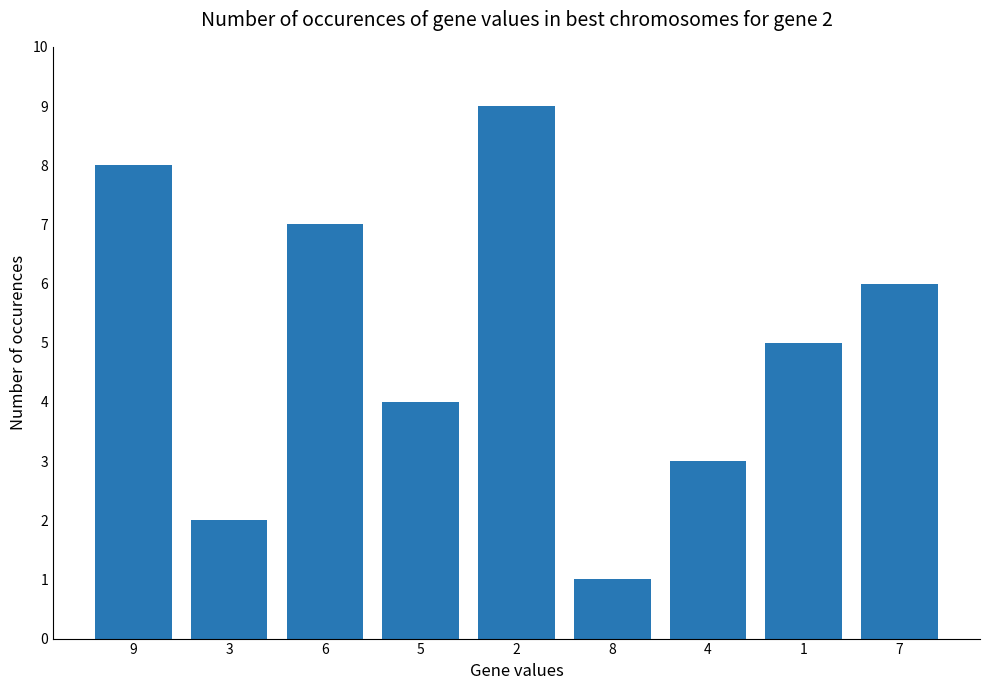

Which label corresponds to the largest value in the chart?

2